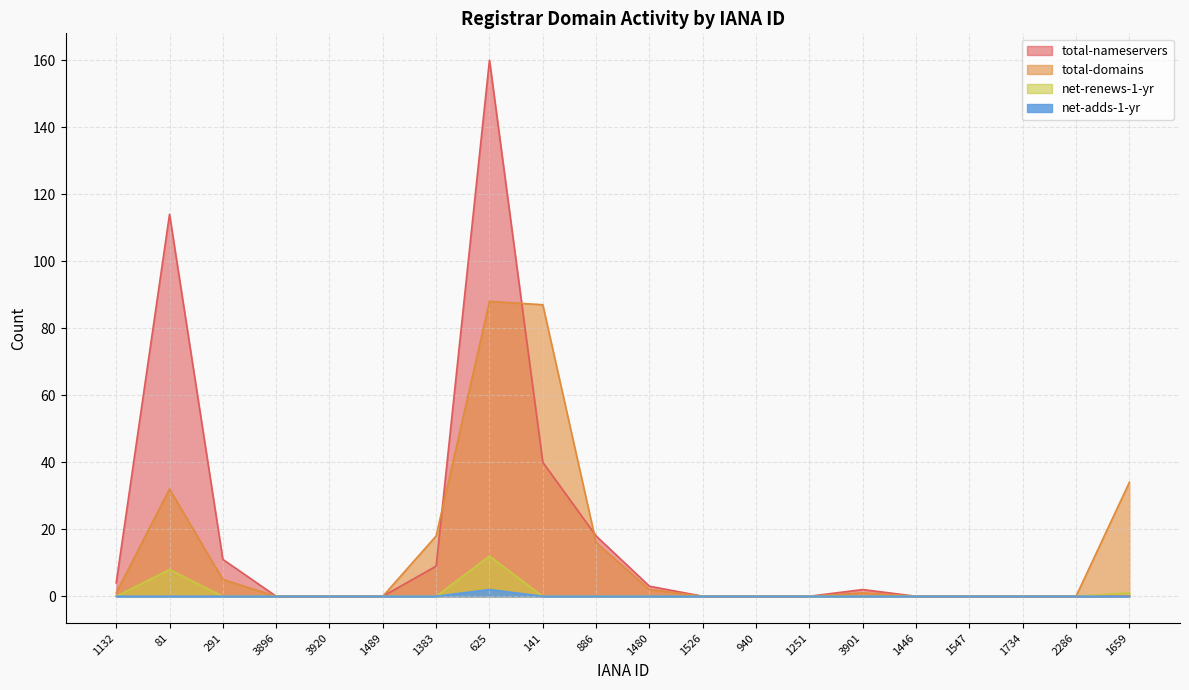

Which series has the widest spread of values?

total-nameservers